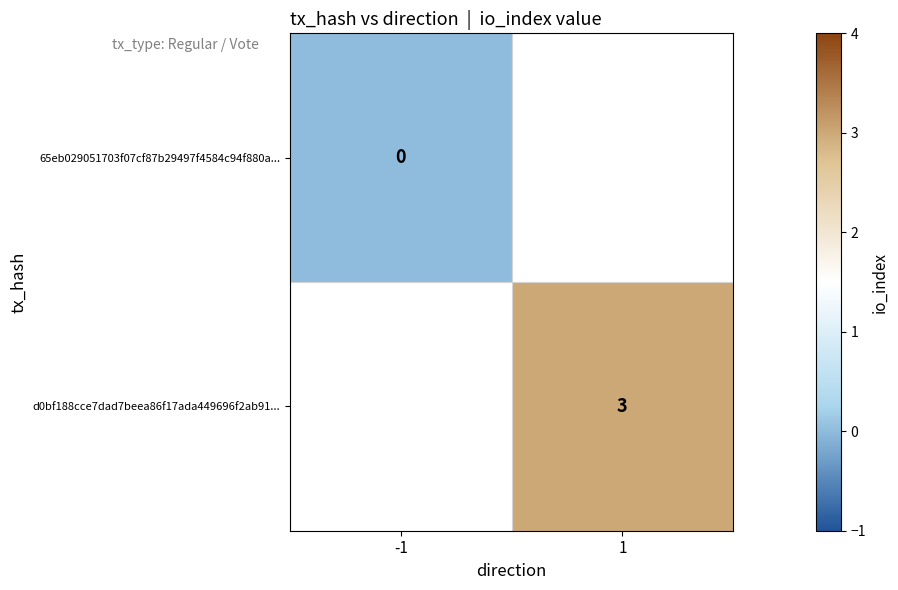

Is it true that d0bf188cce7dad7beea86f17ada449696f2ab91... equals 3 at 1?

True